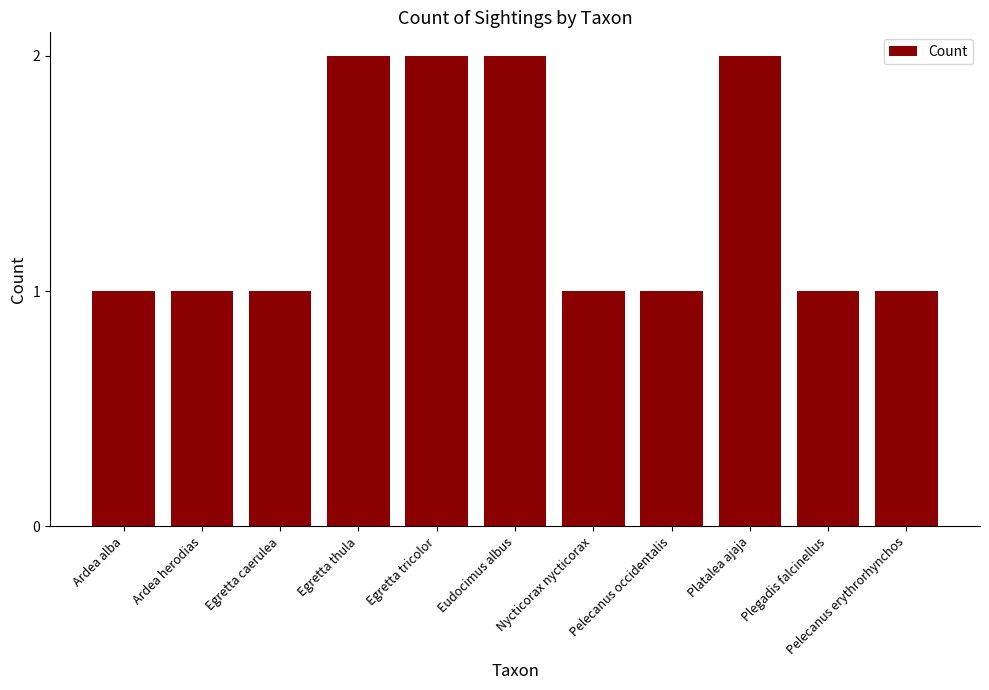

Count the values in the range 1 to 2.

11